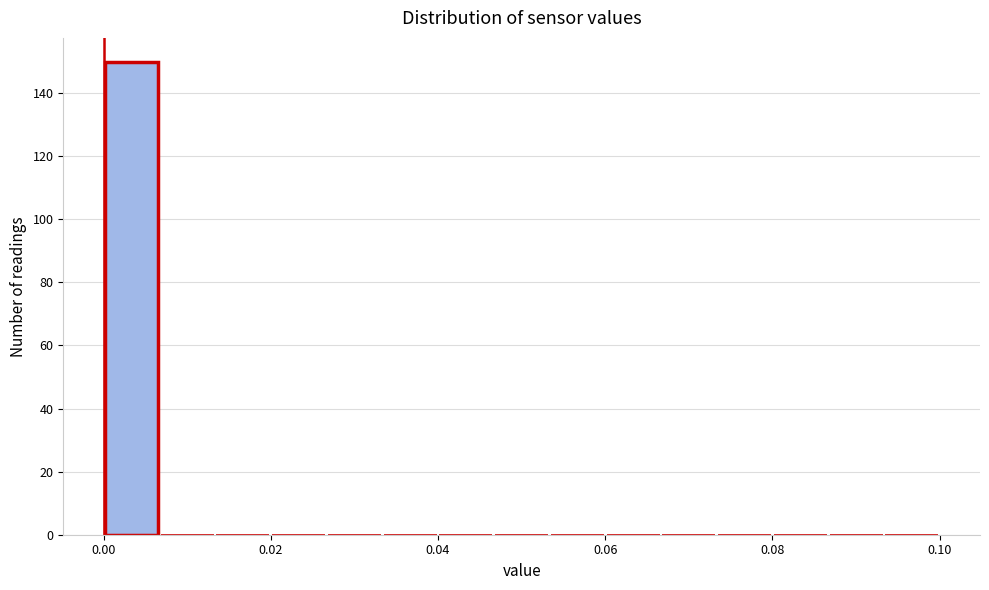

Read against the x-axis, roughly where is the centre of the tallest bar?

0.004